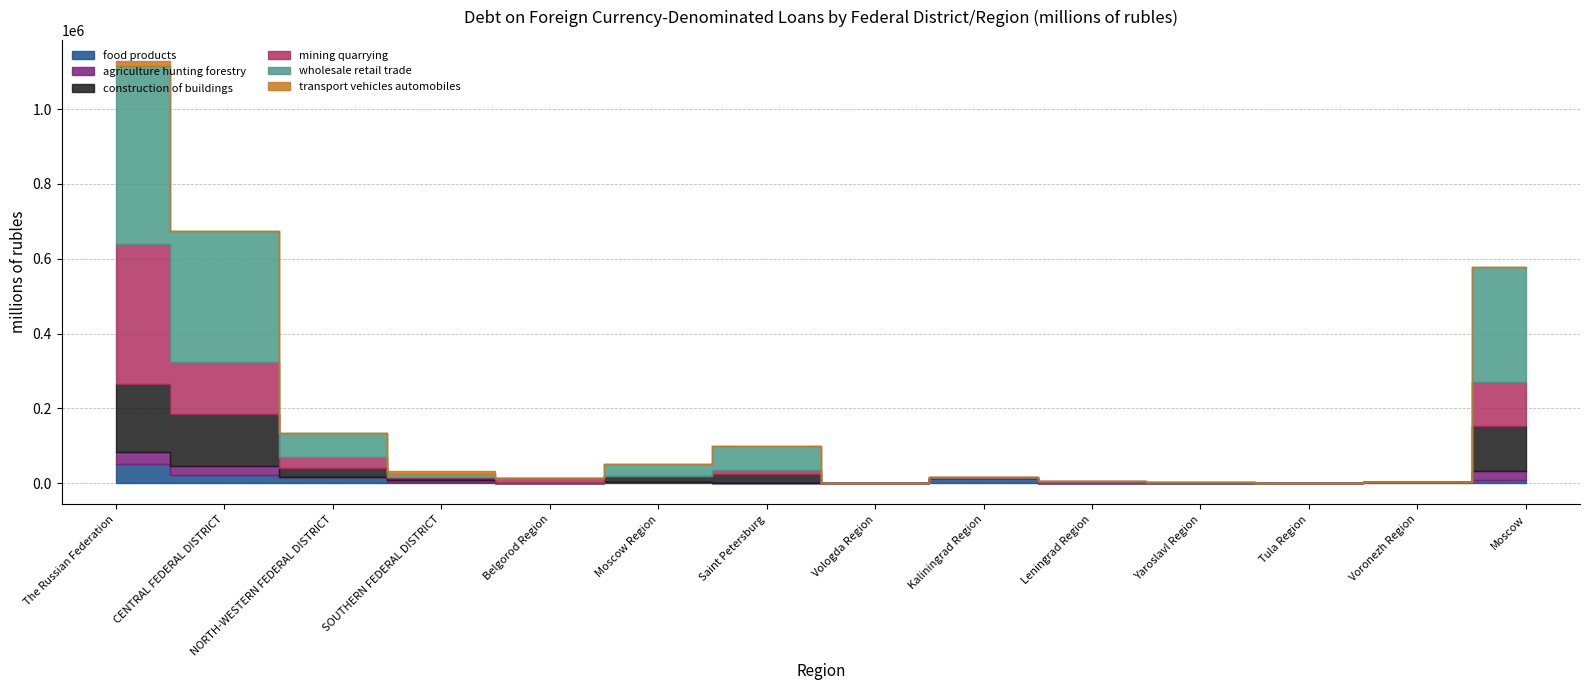

What is the total value across all series at Moscow Region?

52258